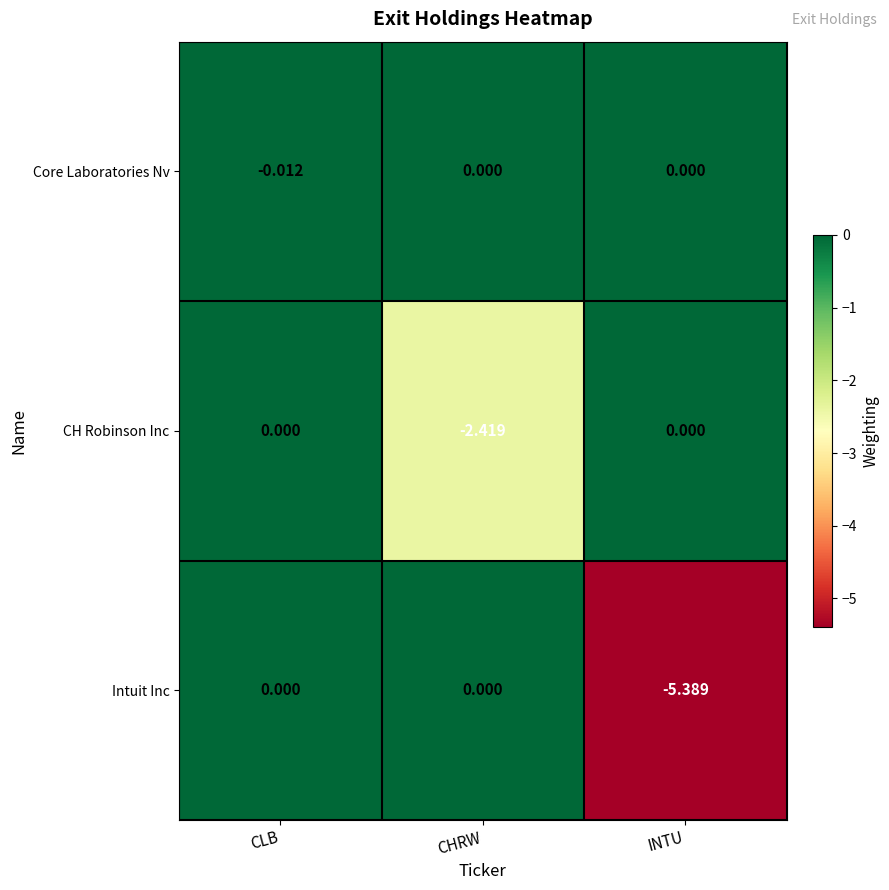

At which label does Intuit Inc reach its minimum?

INTU